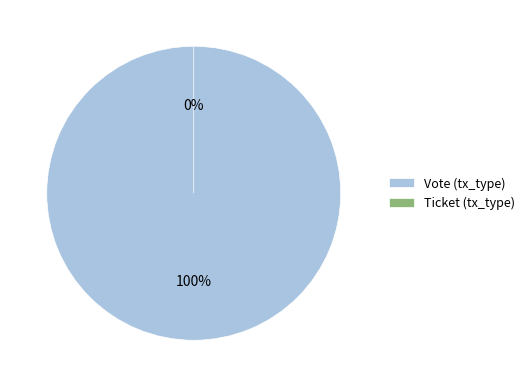

Rank the categories by value from highest to lowest.

Vote (tx_type), Ticket (tx_type)